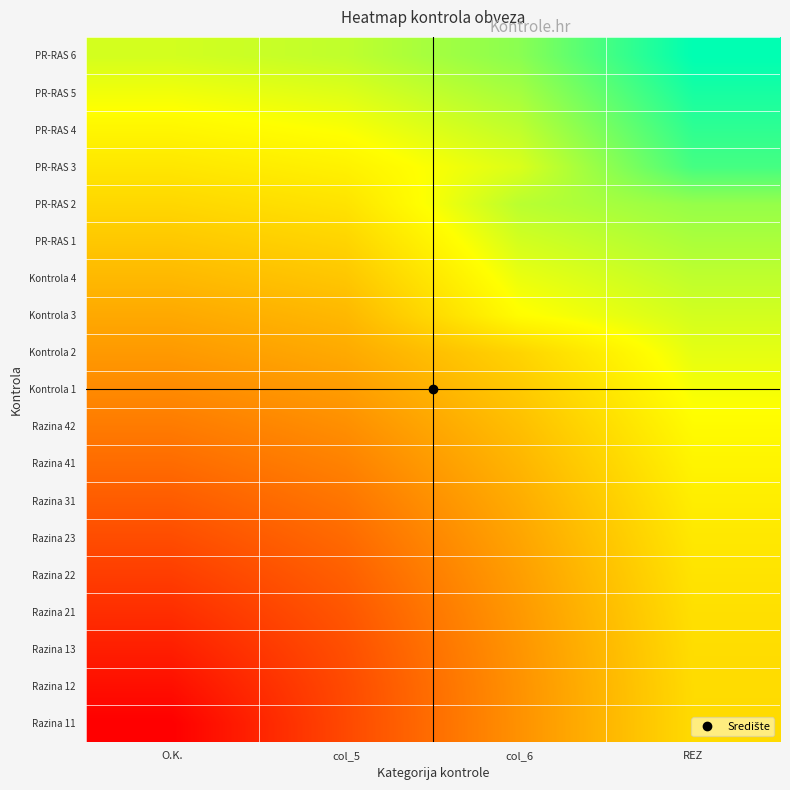

At how many categories does at least one series exceed 0?

4